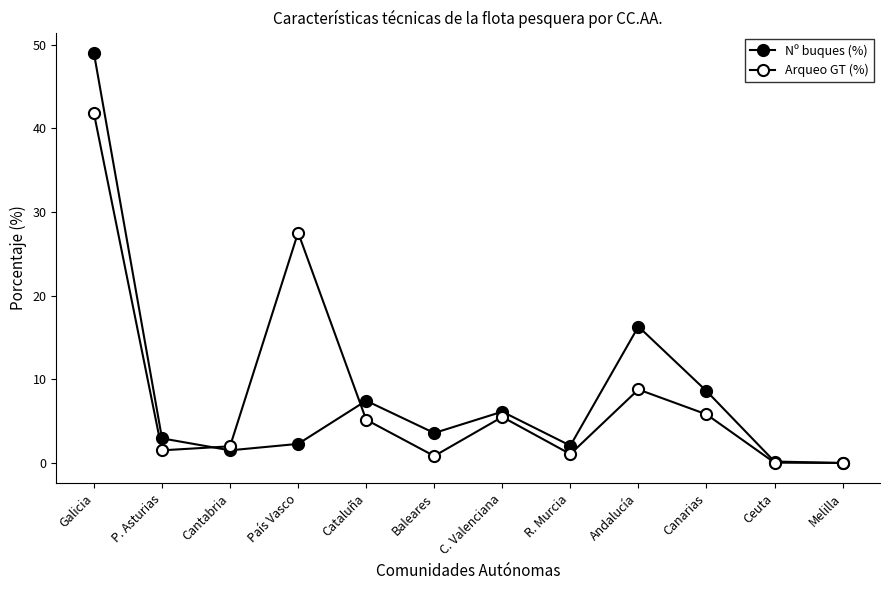

True or false: Nº buques (%) has more than 2 interior local peaks.

True